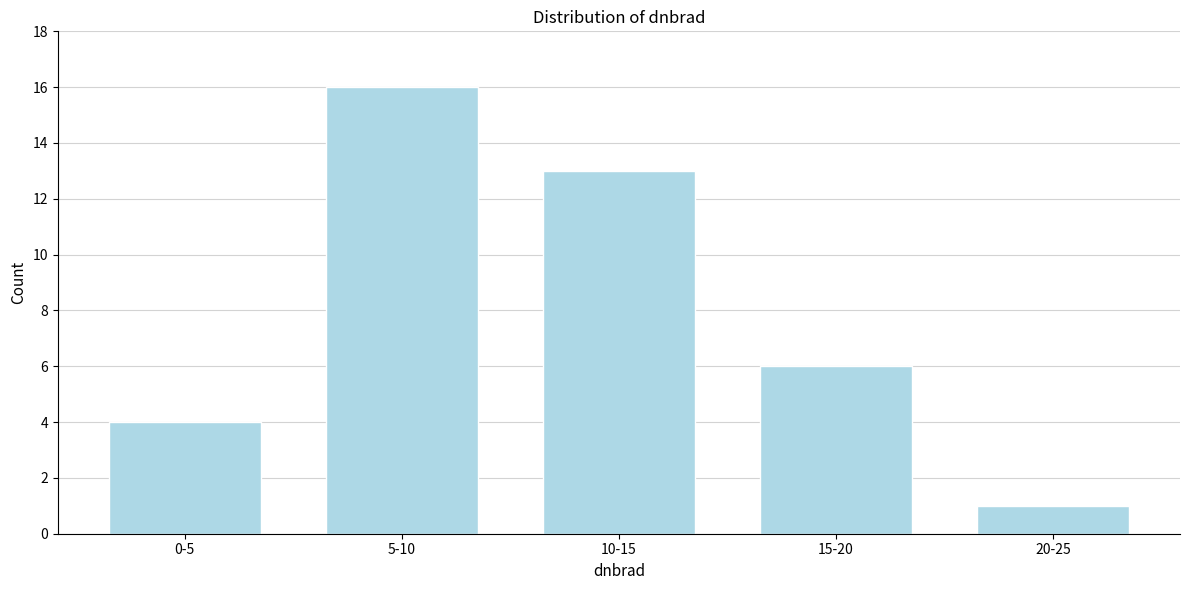

Reading left to right, list all the values displayed in this chart.

0-5=4	5-10=16	10-15=13	15-20=6	20-25=1